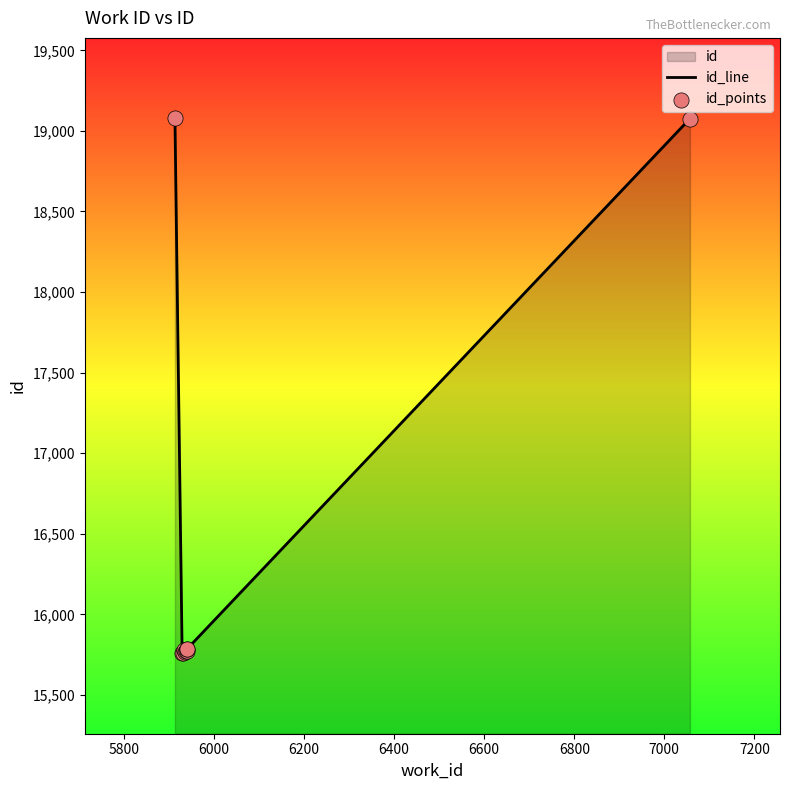

What is the total value across all series at 7200?

31570